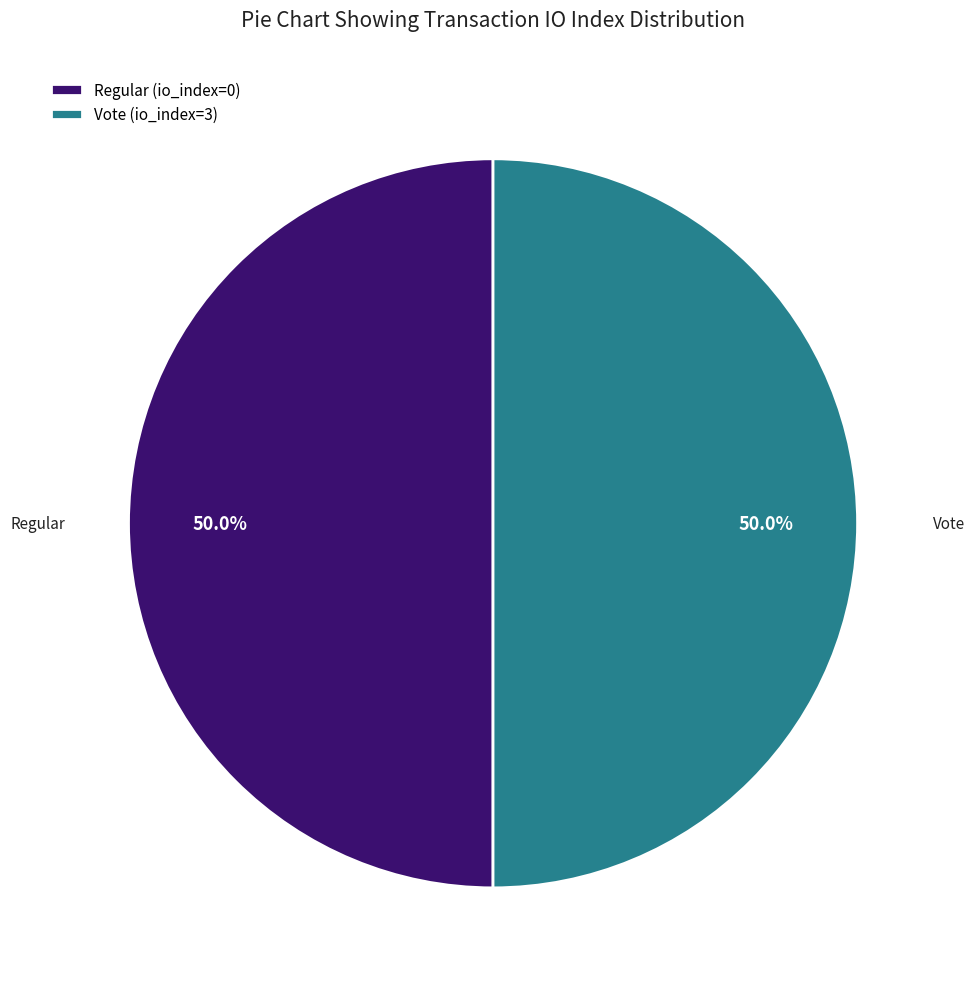

What is the ratio of the value at Vote to the value at Regular?

1.0